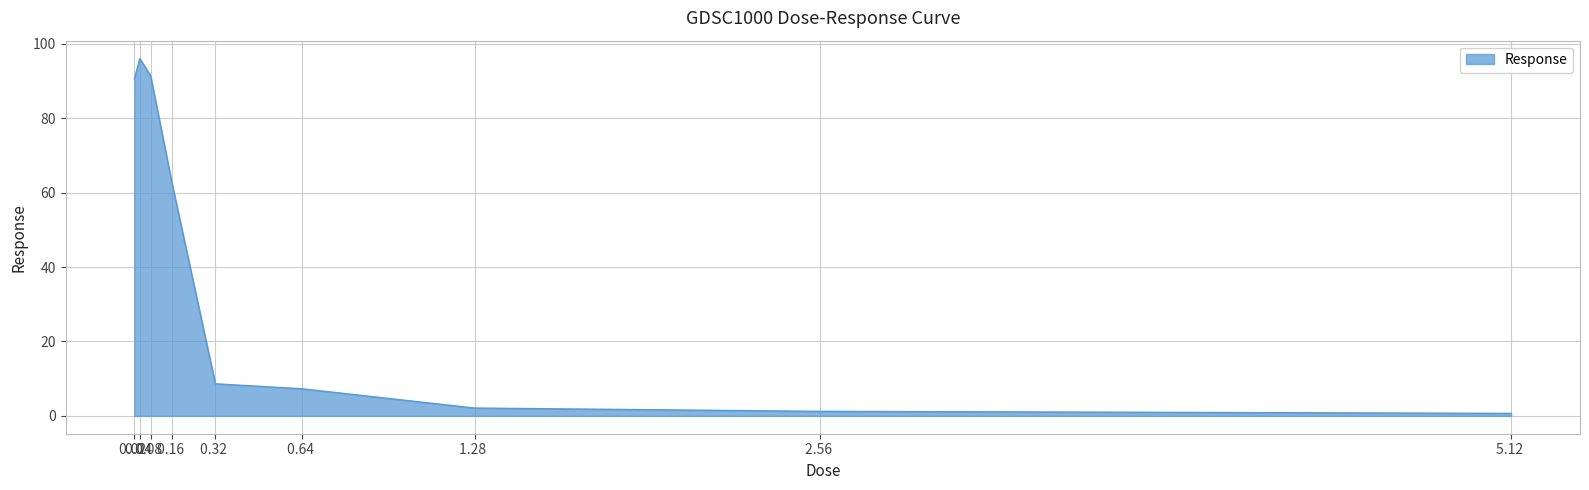

How many lines are shown in the chart?

1